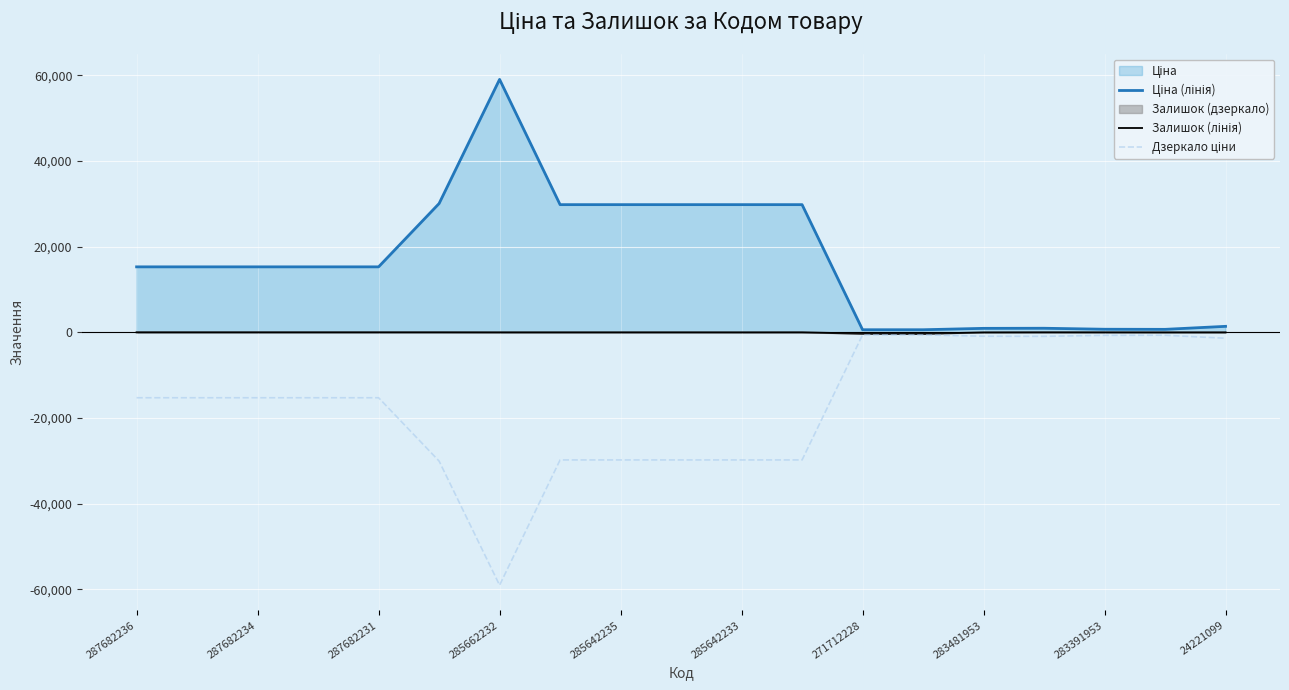

What is the minimum value shown in the chart?

-59075.7